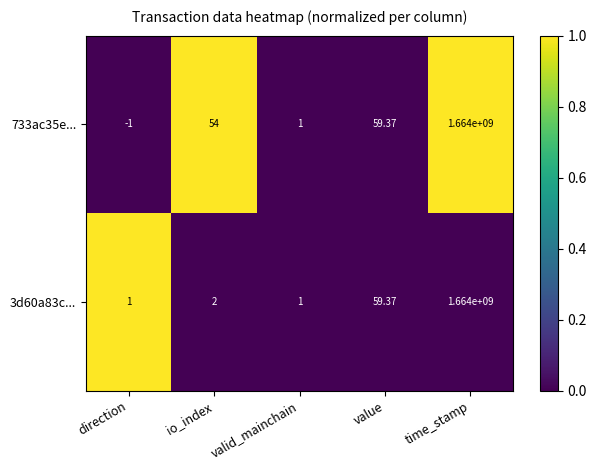

Rank the series by their average value, from highest to lowest.

733ac35e..., 3d60a83c...